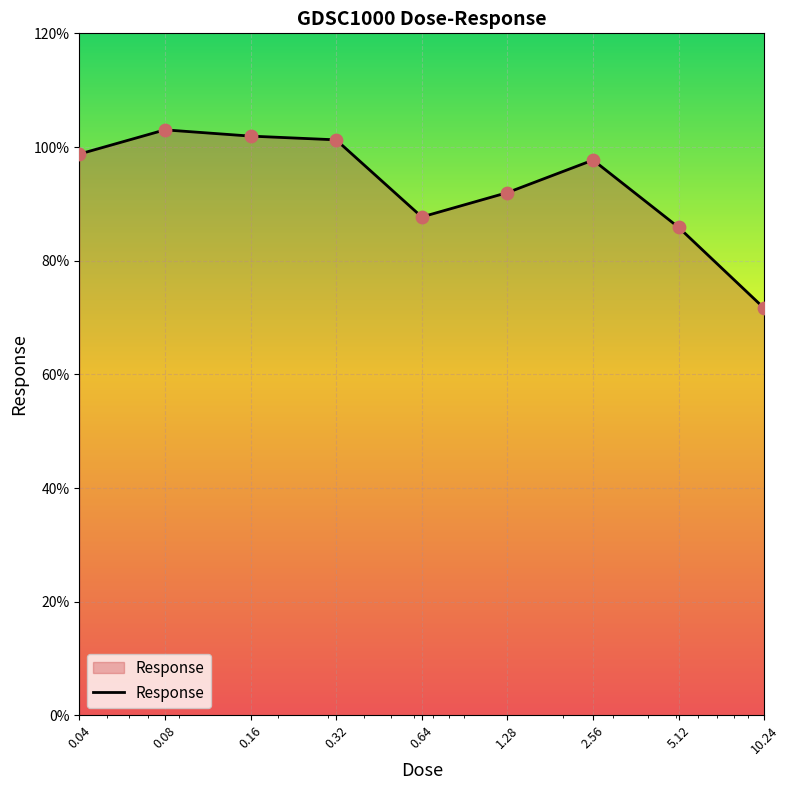

What is the difference between the maximum and minimum values?

31.4